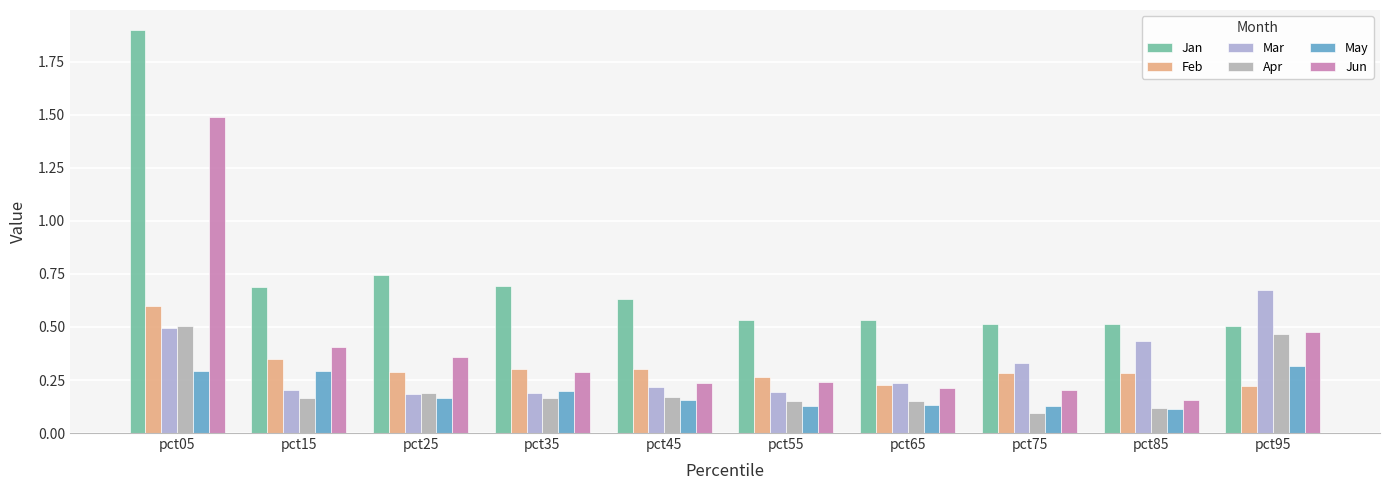

Reading left to right, transcribe all the data shown in this chart.

Jan: 1.9	0.7	0.7	0.7	0.6	0.5	0.5	0.5	0.5	0.5
Feb: 0.6	0.3	0.3	0.3	0.3	0.3	0.2	0.3	0.3	0.2
Mar: 0.5	0.2	0.2	0.2	0.2	0.2	0.2	0.3	0.4	0.7
Apr: 0.5	0.2	0.2	0.2	0.2	0.2	0.1	0.1	0.1	0.5
May: 0.3	0.3	0.2	0.2	0.2	0.1	0.1	0.1	0.1	0.3
Jun: 1.5	0.4	0.4	0.3	0.2	0.2	0.2	0.2	0.2	0.5